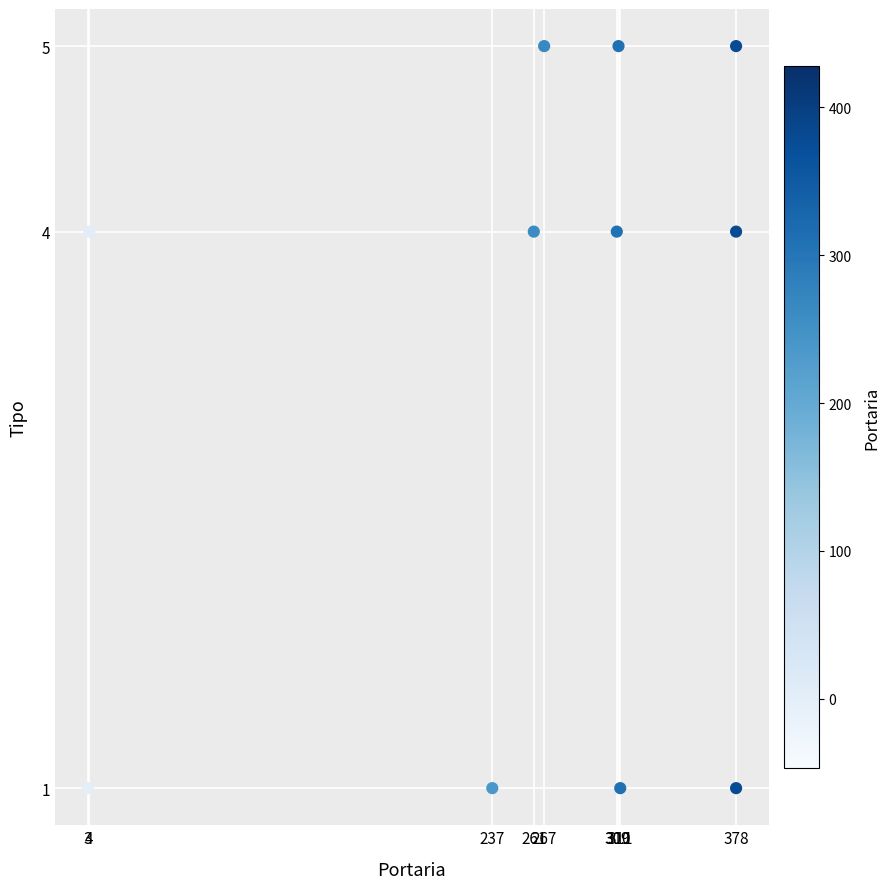

What is the range of Y values (max minus min)?

4